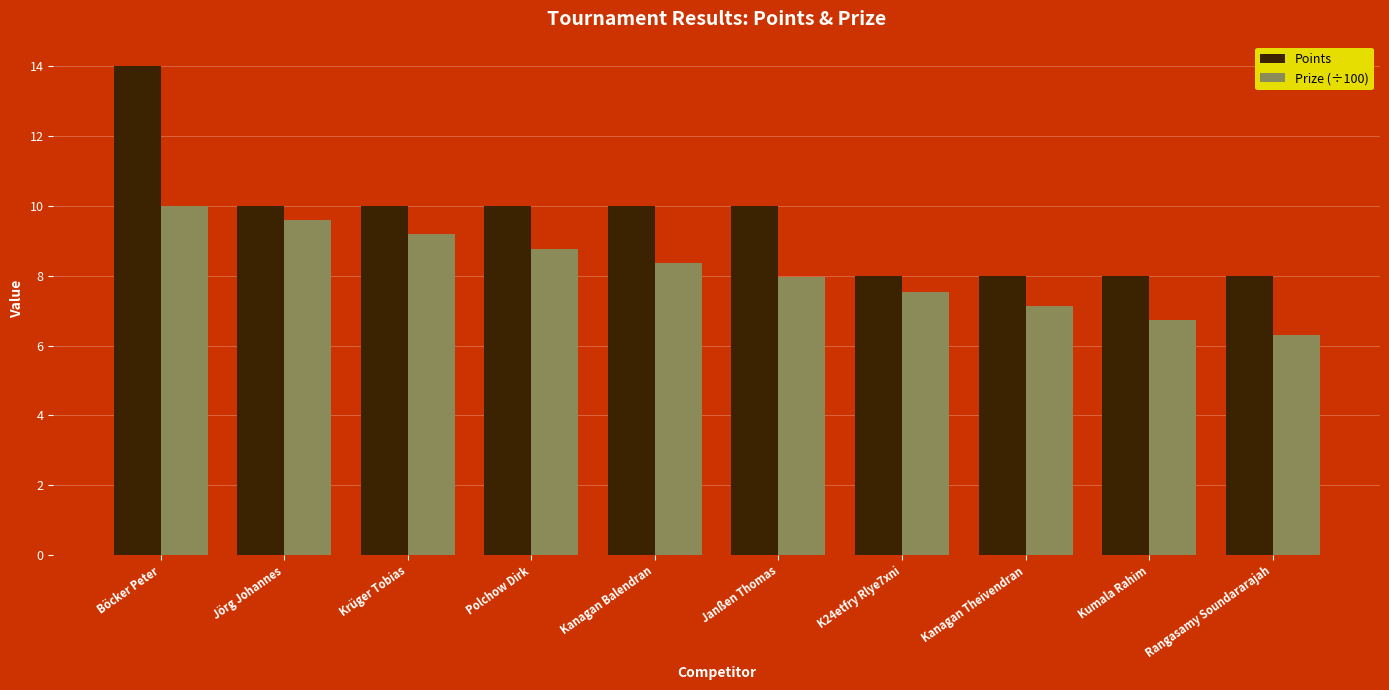

Where does the Prize (÷100) series first go above 8?

Böcker Peter